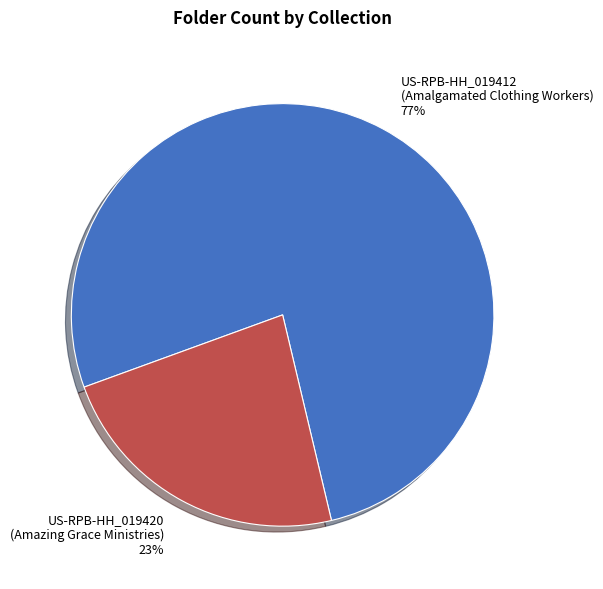

Approximately how many times larger is the value at US-RPB-HH_019420 (Amazing Grace Ministries) compared to US-RPB-HH_019412 (Amalgamated Clothing Workers)?

0.3